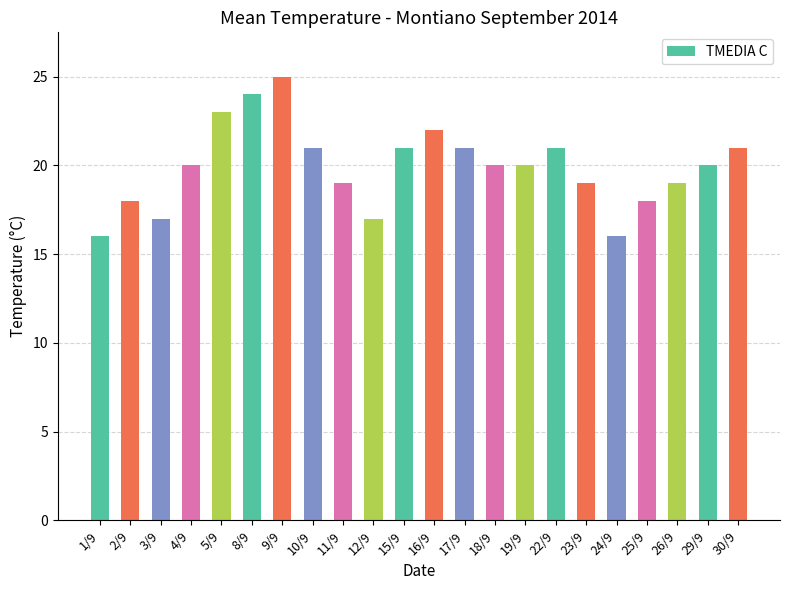

Which has a higher value, 8/9 or 16/9?

8/9